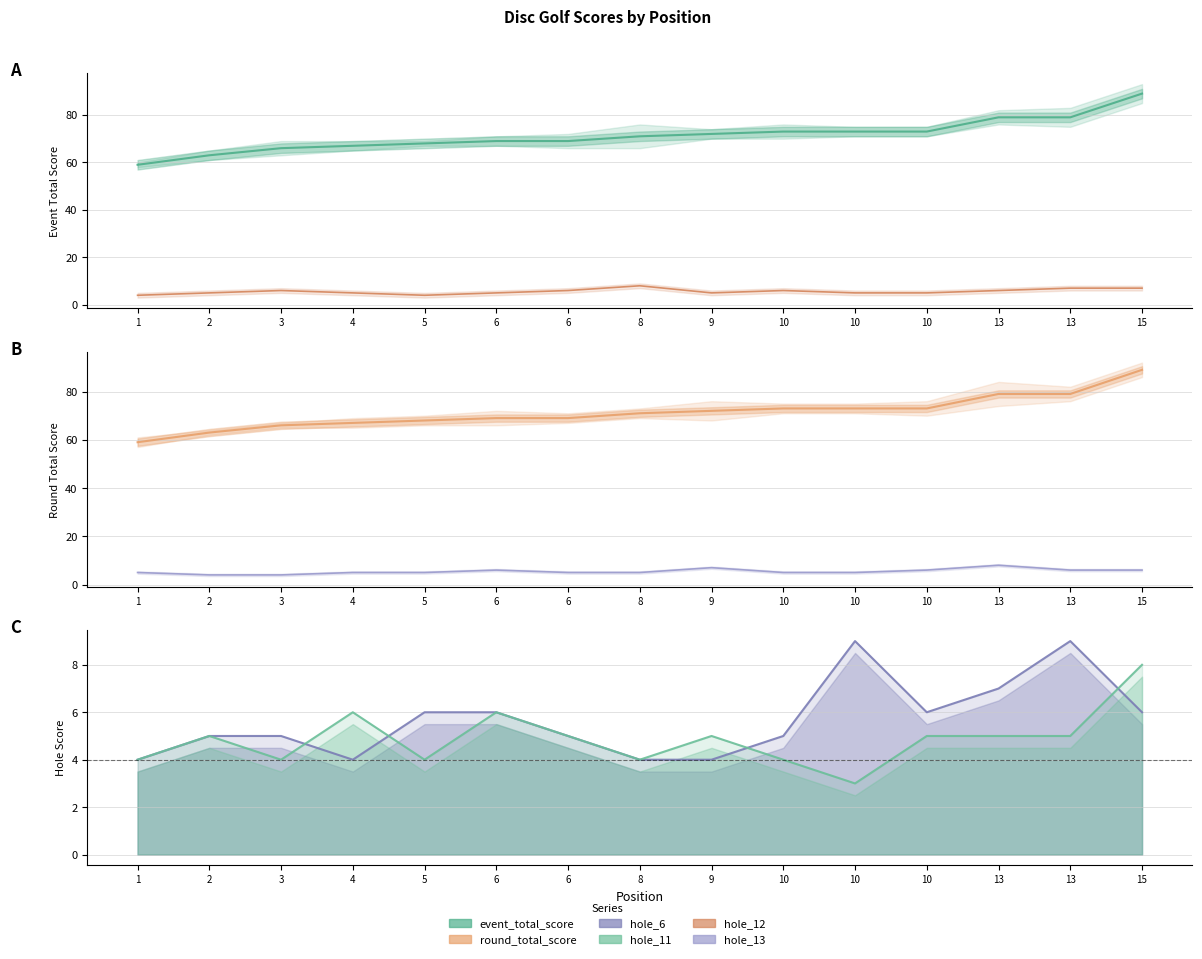

Does the chart display data point markers on the line(s)?

No